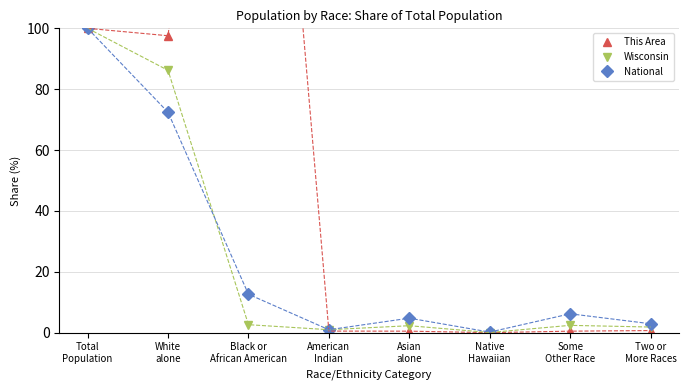

The Wisconsin series shows 3.9 at Black or African American. True or false?

False